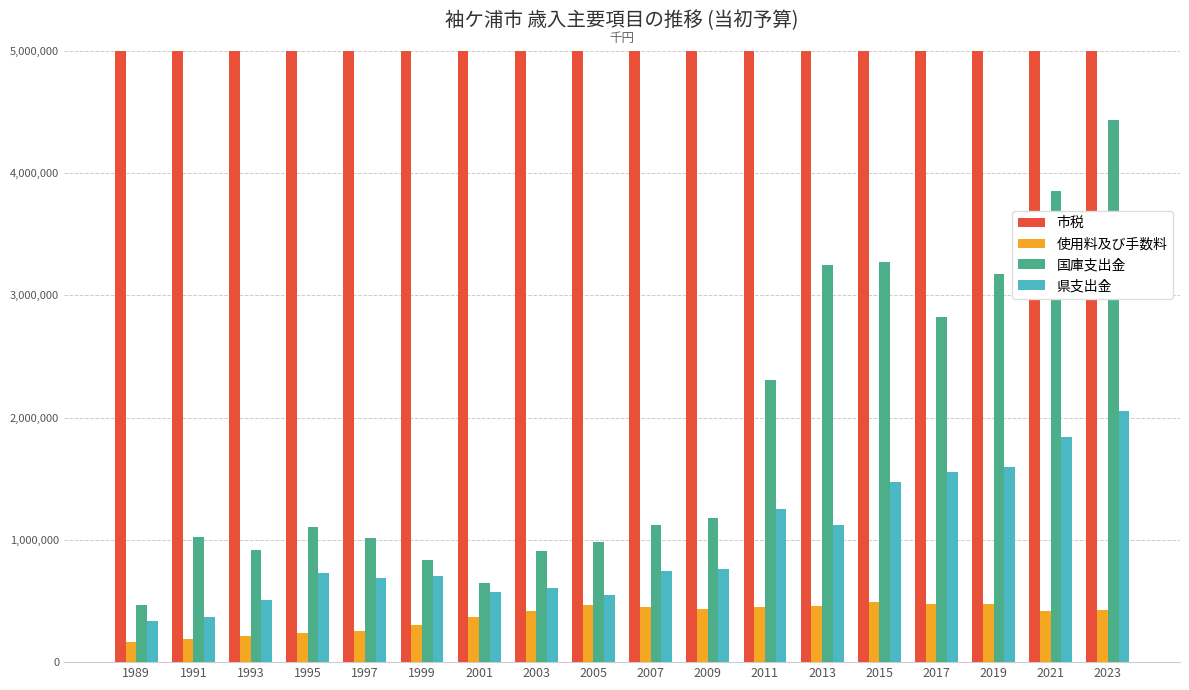

Reading left to right, list all the values displayed in this chart.

市税: 1989=11384355	1991=13161443	1993=14339158	1995=15831327	1997=15800206	1999=15296949	2001=14861641	2003=13677058	2005=12910822	2007=14411553	2009=13302100	2011=13009379	2013=12732907	2015=12804640	2017=13027962	2019=13582716	2021=12924849	2023=14582840
使用料及び手数料: 1989=161354	1991=189610	1993=215395	1995=240468	1997=255566	1999=306251	2001=369693	2003=415270	2005=465273	2007=454573	2009=434837	2011=454443	2013=460870	2015=488195	2017=476931	2019=472124	2021=415942	2023=429697
国庫支出金: 1989=466369	1991=1023307	1993=914009	1995=1104734	1997=1018194	1999=839044	2001=643768	2003=912743	2005=981789	2007=1125344	2009=1177992	2011=2307144	2013=3250475	2015=3276486	2017=2823058	2019=3179424	2021=3855744	2023=4439489
県支出金: 1989=335974	1991=365439	1993=507394	1995=732041	1997=688598	1999=702902	2001=570864	2003=604748	2005=551592	2007=747309	2009=758268	2011=1249738	2013=1124568	2015=1472354	2017=1558784	2019=1596410	2021=1844660	2023=2052648